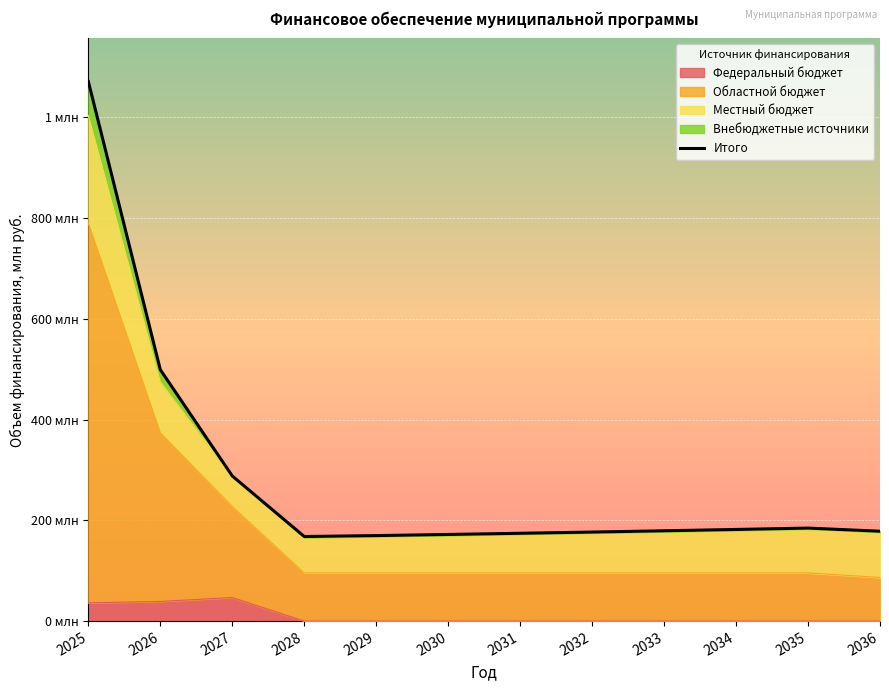

How many values exceed 179?

6